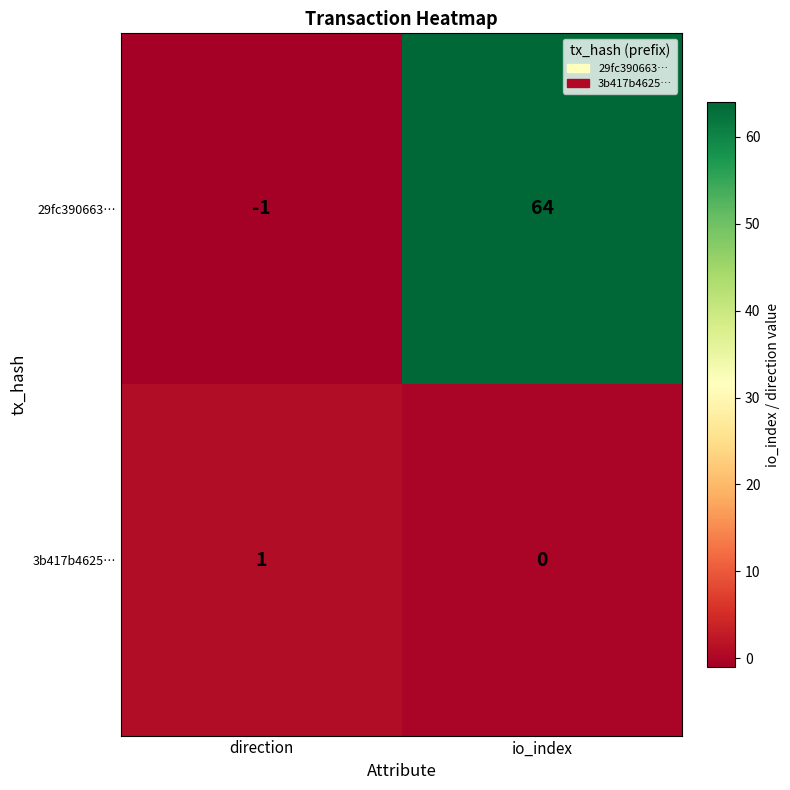

Reading left to right, list all the values displayed in this chart.

29fc390663…: -1	64
3b417b4625…: 1	0